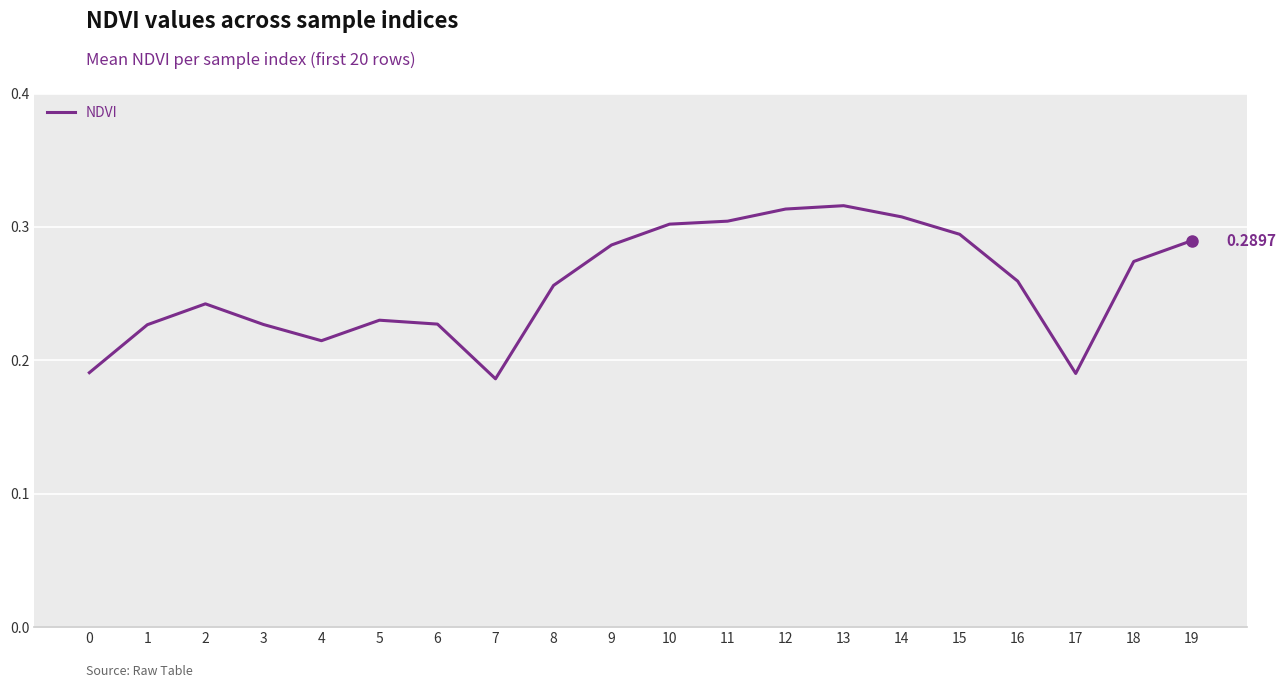

What is the change in value from 6 to 9?

+0.1